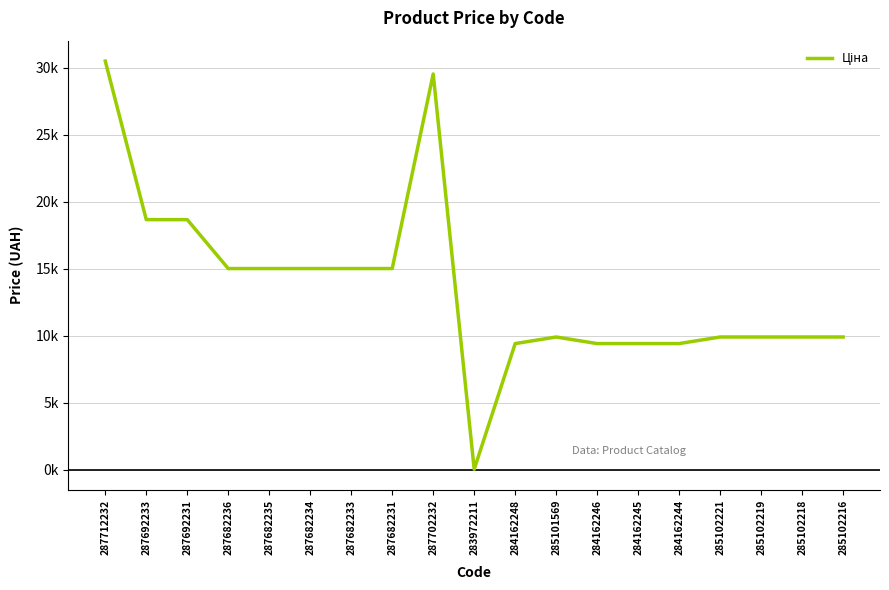

Does the chart display data point markers on the line(s)?

No